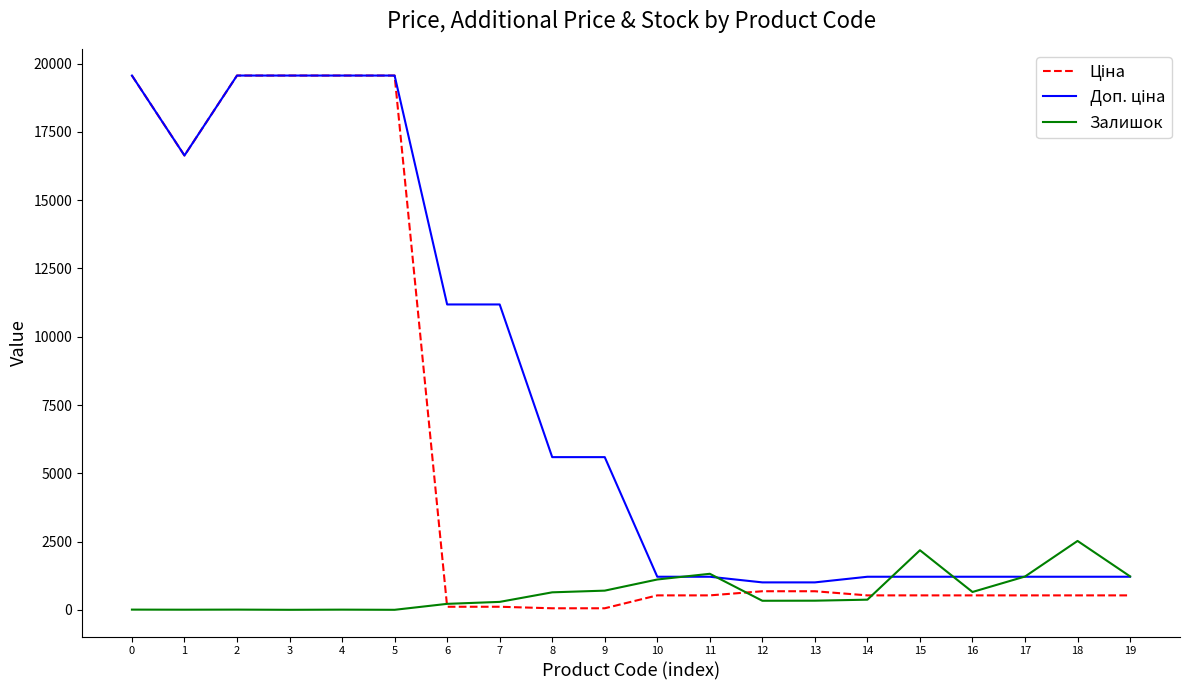

At which label does Залишок first exceed 371?

8